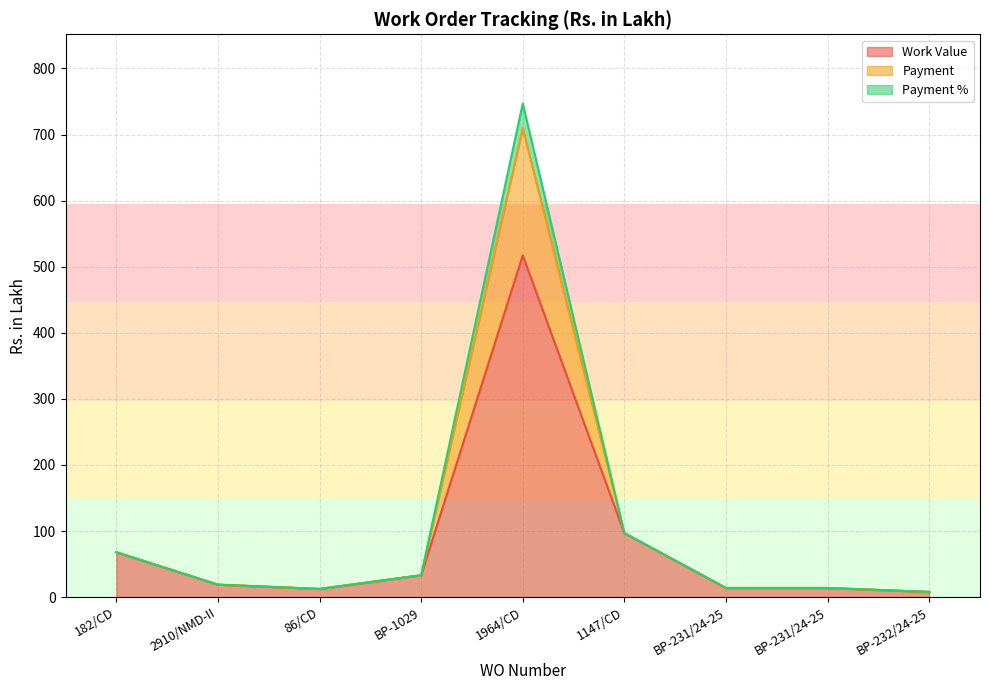

True or false: Payment and Payment % cross at least once.

False